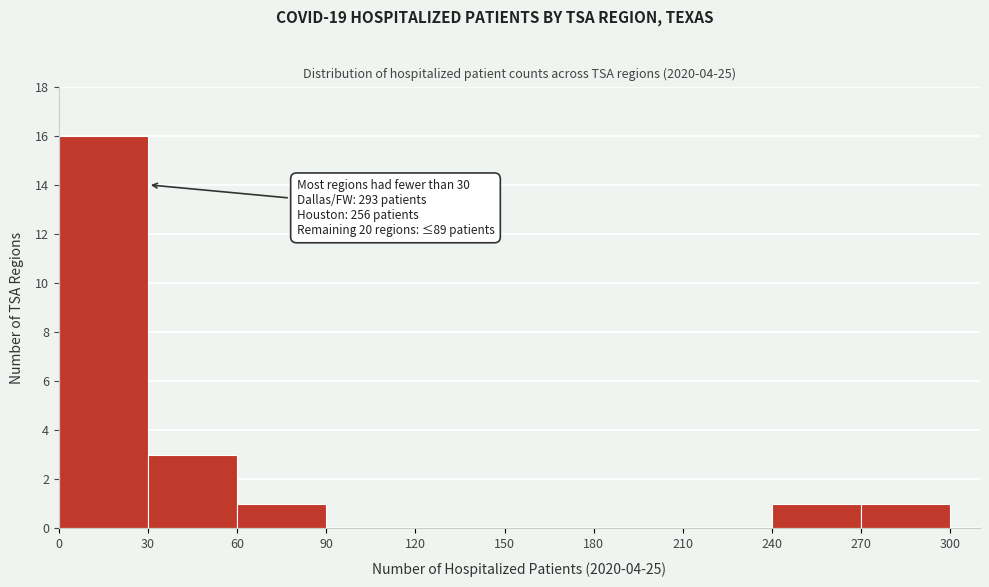

Which range on the x-axis has the tallest bar?

0 to 30